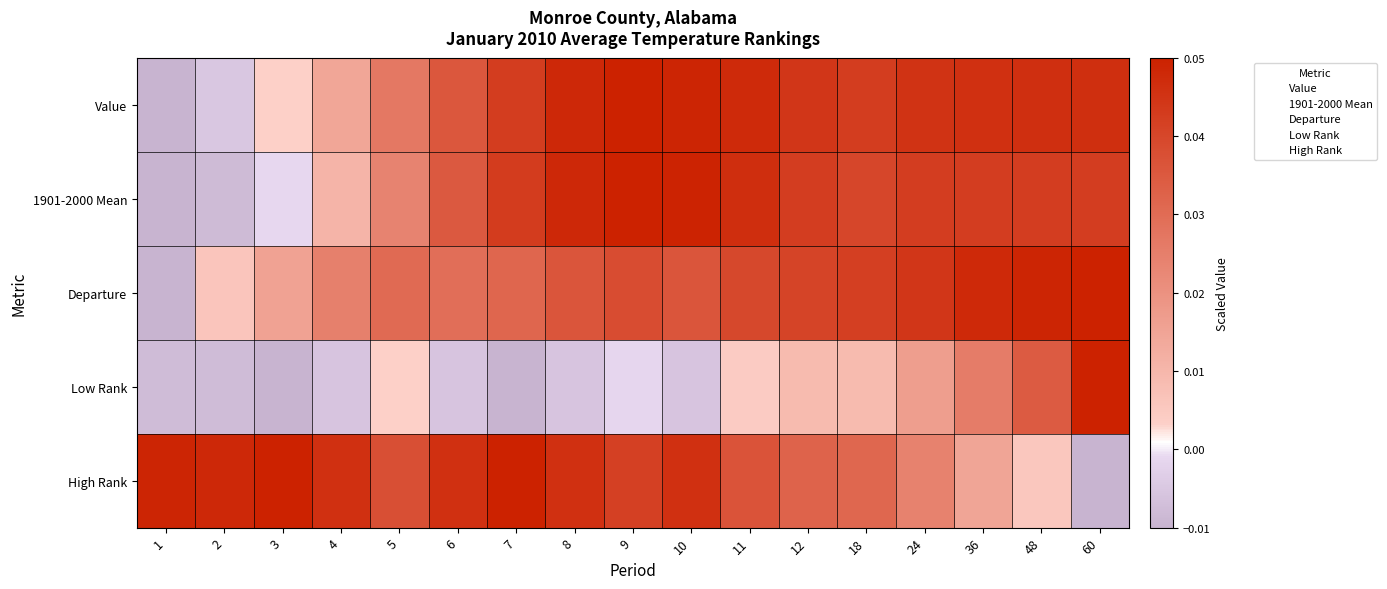

Reading left to right, what are all the values shown in this chart?

Value: 1=-0.0	2=-0.0	3=0.0	4=0.0	5=0.0	6=0.0	7=0.0	8=0.0	9=0.0	10=0.0	11=0.0	12=0.0	18=0.0	24=0.0	36=0.0	48=0.0	60=0.0
1901-2000 Mean: 1=-0.0	2=-0.0	3=-0.0	4=0.0	5=0.0	6=0.0	7=0.0	8=0.0	9=0.0	10=0.0	11=0.0	12=0.0	18=0.0	24=0.0	36=0.0	48=0.0	60=0.0
Departure: 1=-0.0	2=0.0	3=0.0	4=0.0	5=0.0	6=0.0	7=0.0	8=0.0	9=0.0	10=0.0	11=0.0	12=0.0	18=0.0	24=0.0	36=0.0	48=0.0	60=0.0
Low Rank: 1=-0.0	2=-0.0	3=-0.0	4=-0.0	5=0.0	6=-0.0	7=-0.0	8=-0.0	9=-0.0	10=-0.0	11=0.0	12=0.0	18=0.0	24=0.0	36=0.0	48=0.0	60=0.0
High Rank: 1=0.0	2=0.0	3=0.0	4=0.0	5=0.0	6=0.0	7=0.0	8=0.0	9=0.0	10=0.0	11=0.0	12=0.0	18=0.0	24=0.0	36=0.0	48=0.0	60=-0.0